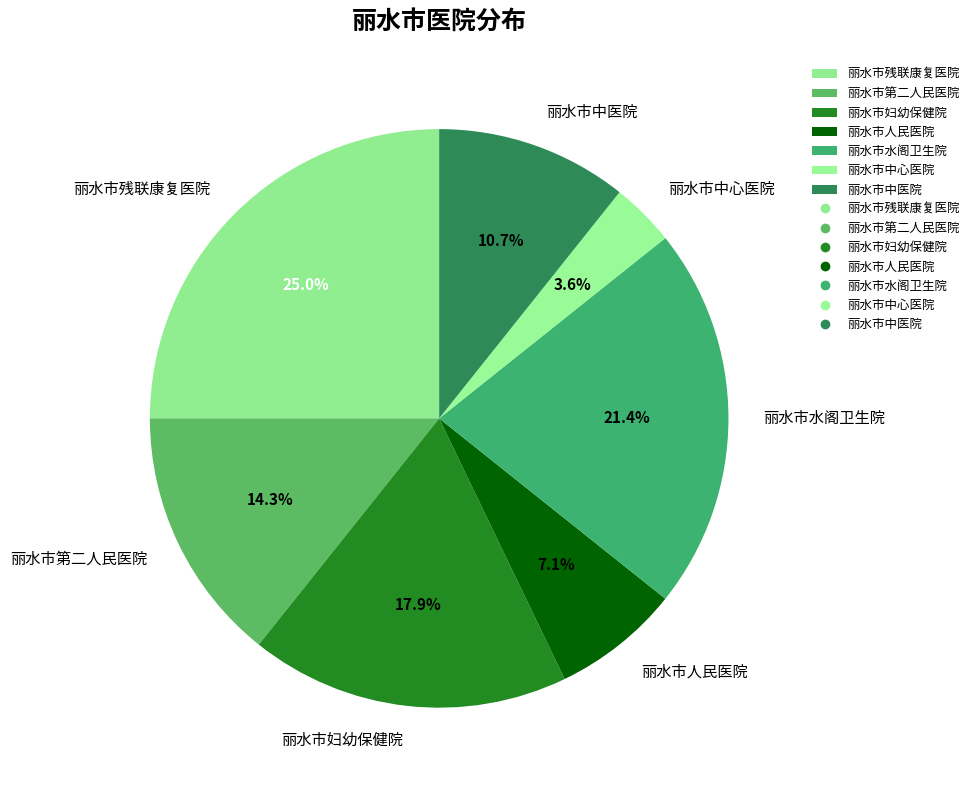

What percentage is NOT represented by 丽水市中心医院?

96.4%